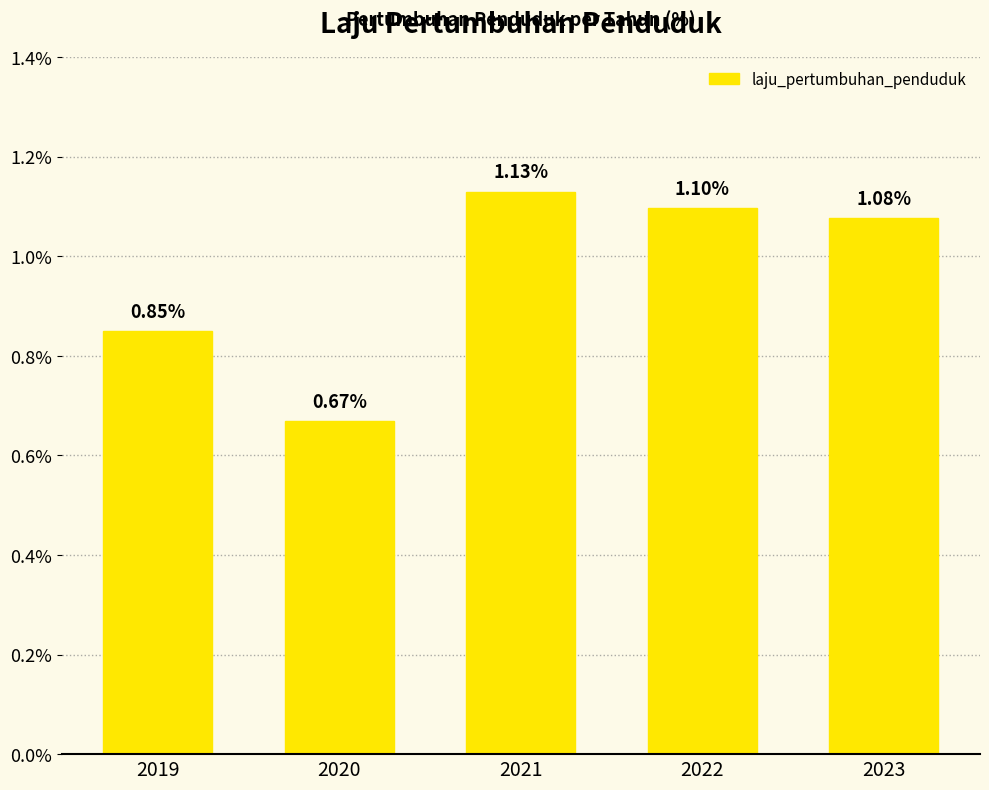

What is the value of the 5th bar from the left?

1.1